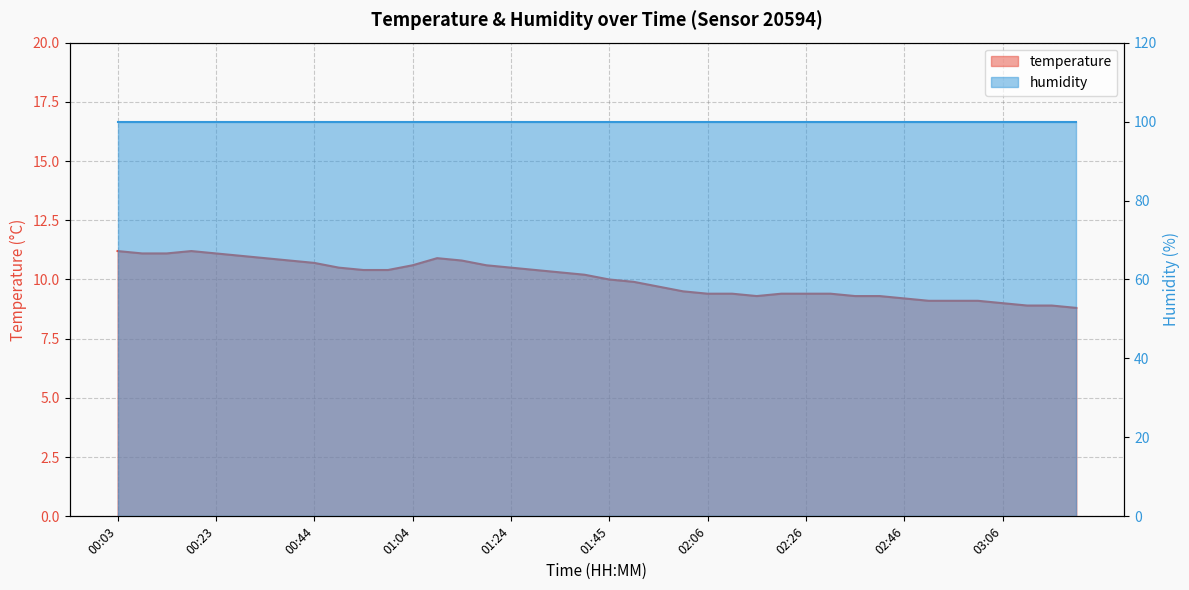

At which category does the chart reach its minimum across all series?

03:21